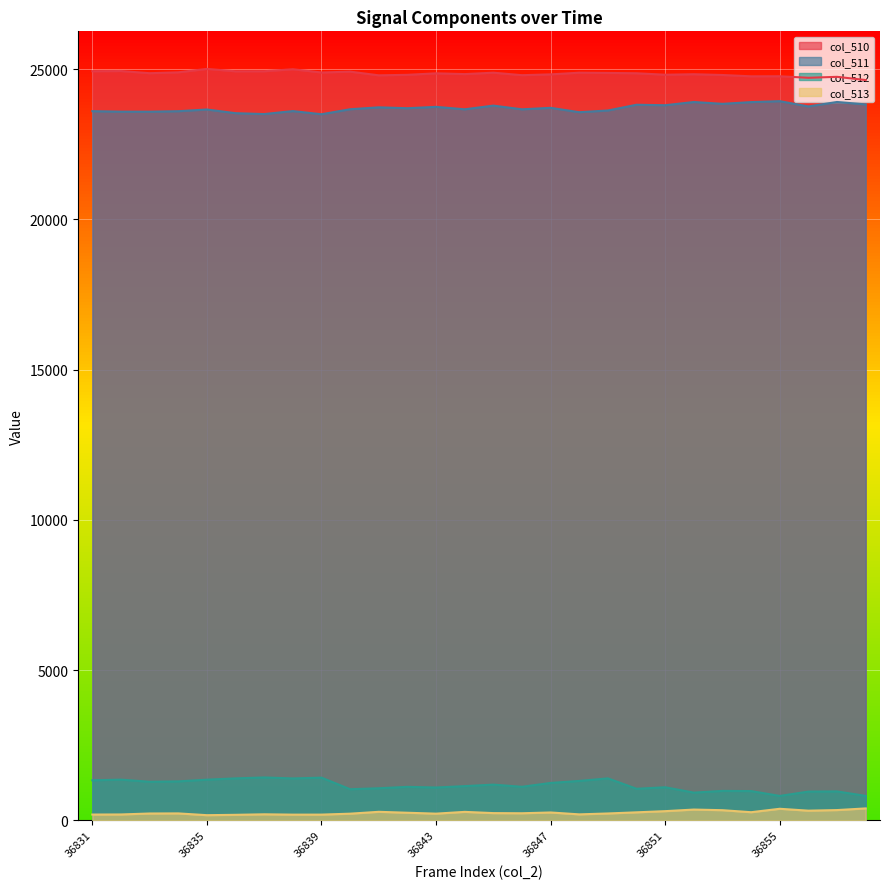

Reading right to left, extract all data points from this chart.

col_510: 36858=24638	36857=24745	36856=24713	36855=24764	36854=24762	36853=24806	36852=24832	36851=24815	36850=24864	36849=24875	36848=24883	36847=24827	36846=24800	36845=24883	36844=24836	36843=24862	36842=24812	36841=24795	36840=24918	36839=24889	36838=24997	36837=24931	36836=24929	36835=25009	36834=24895	36833=24866	36832=24938	36831=24932
col_511: 36858=23827	36857=23908	36856=23759	36855=23935	36854=23904	36853=23846	36852=23907	36851=23800	36850=23816	36849=23625	36848=23568	36847=23713	36846=23664	36845=23787	36844=23664	36843=23746	36842=23700	36841=23730	36840=23666	36839=23500	36838=23605	36837=23506	36836=23535	36835=23658	36834=23601	36833=23585	36832=23586	36831=23602
col_512: 36858=811	36857=960	36856=954	36855=810	36854=971	36853=977	36852=920	36851=1098	36850=1048	36849=1394	36848=1309	36847=1242	36846=1114	36845=1186	36844=1136	36843=1090	36842=1112	36841=1065	36840=1033	36839=1418	36838=1392	36837=1425	36836=1394	36835=1351	36834=1294	36833=1281	36832=1352	36831=1330
col_513: 36858=394	36857=339	36856=319	36855=382	36854=268	36853=335	36852=356	36851=303	36850=264	36849=226	36848=196	36847=259	36846=233	36845=238	36844=279	36843=220	36842=250	36841=281	36840=219	36839=188	36838=187	36837=198	36836=181	36835=169	36834=228	36833=225	36832=193	36831=190